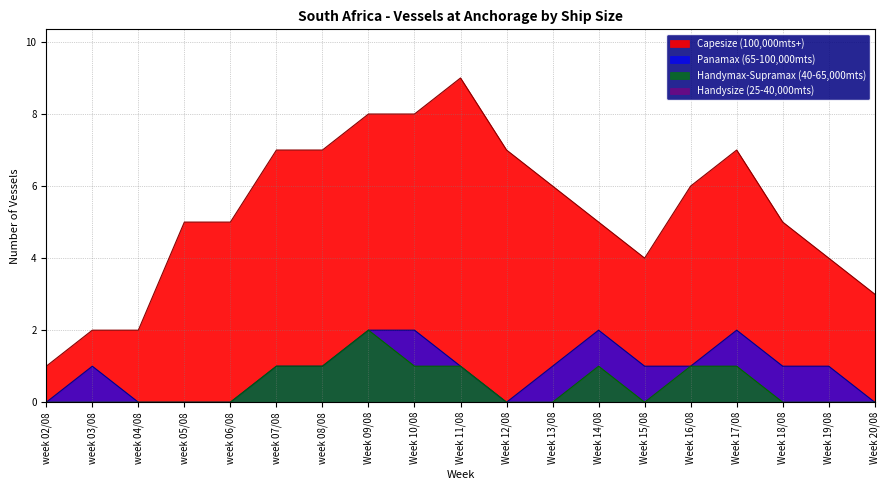

What is the difference between the maximum and minimum values in the Handymax-Supramax (40-65,000mts) series?

2